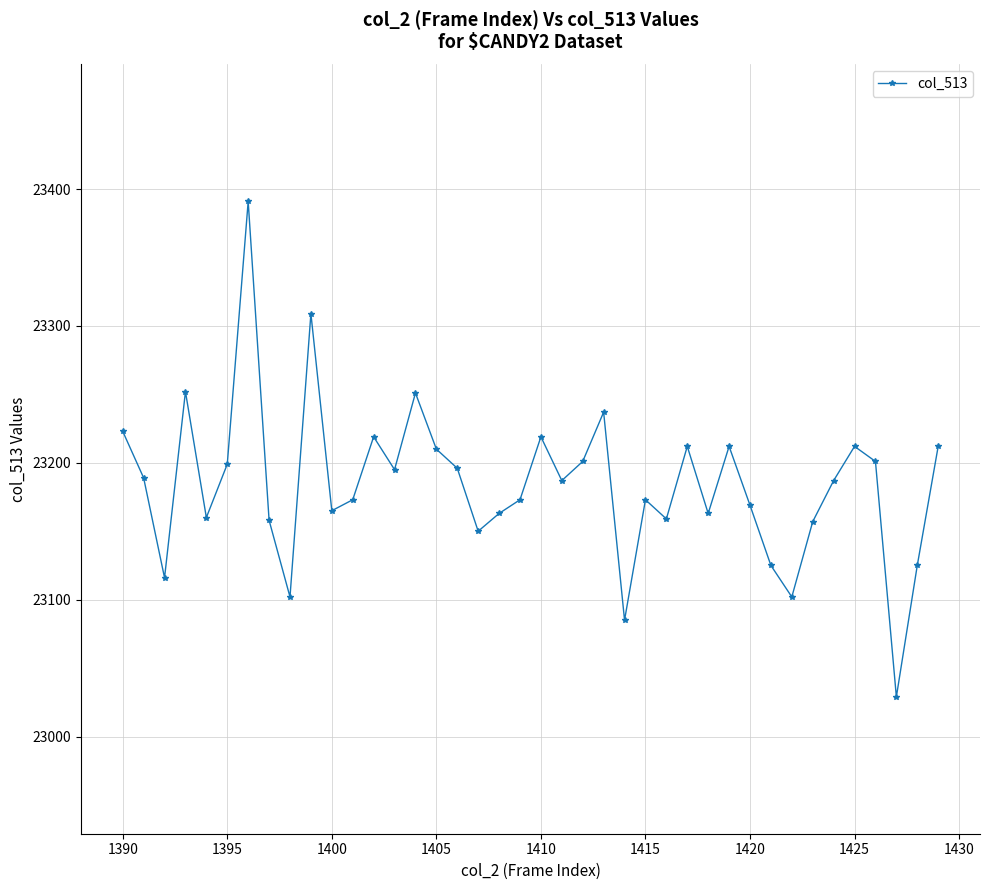

What is the minimum value shown in the chart?

23029